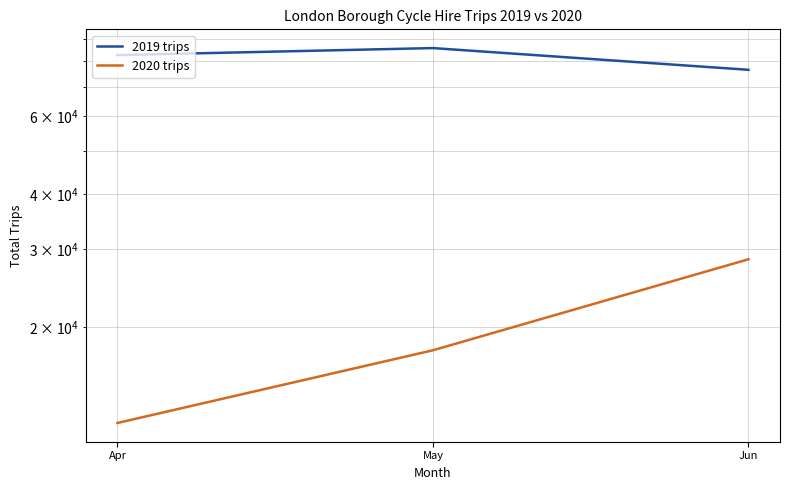

True or false: 2020 trips has a value of 17716 at May.

True